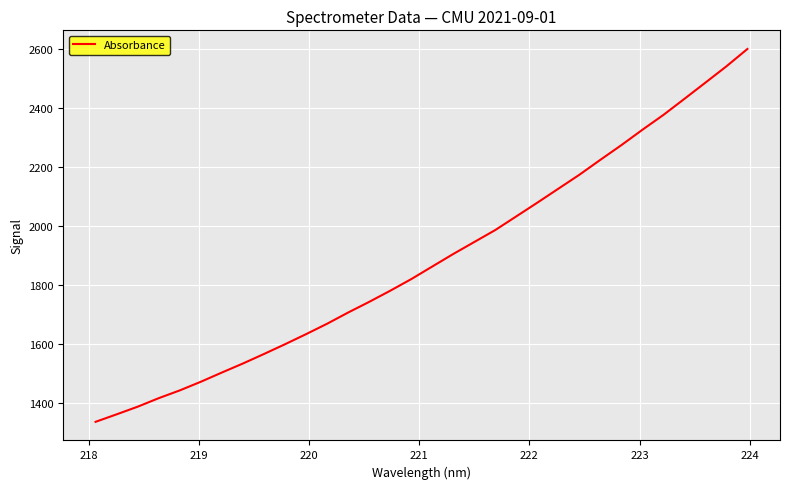

What is the greatest value displayed?

2600.8